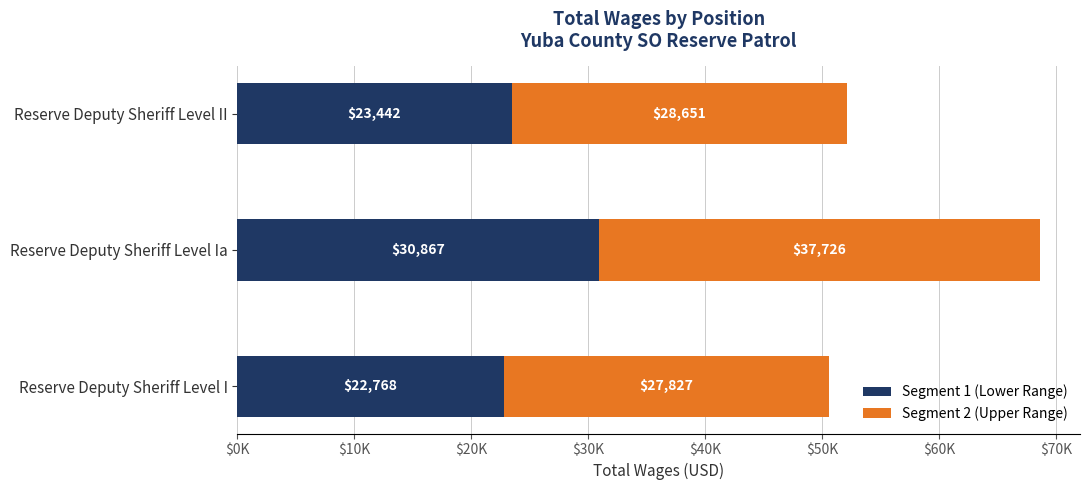

What are all the series names shown in the legend?

Segment 1 (Lower Range), Segment 2 (Upper Range)